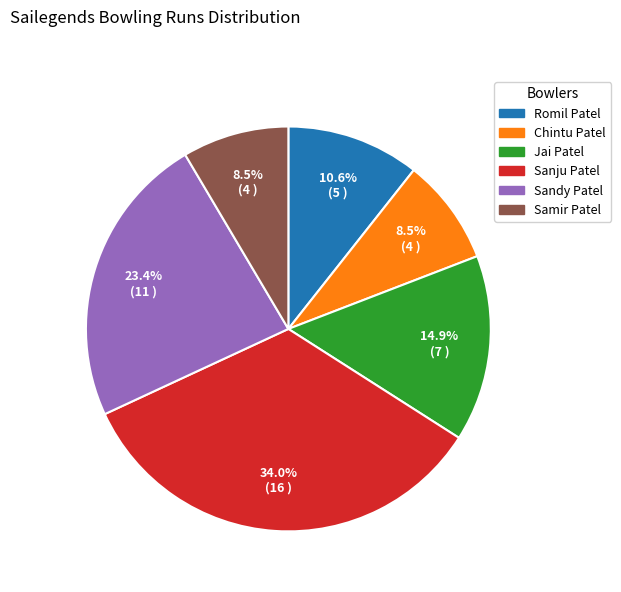

Which category has the biggest portion of the pie?

Sanju Patel